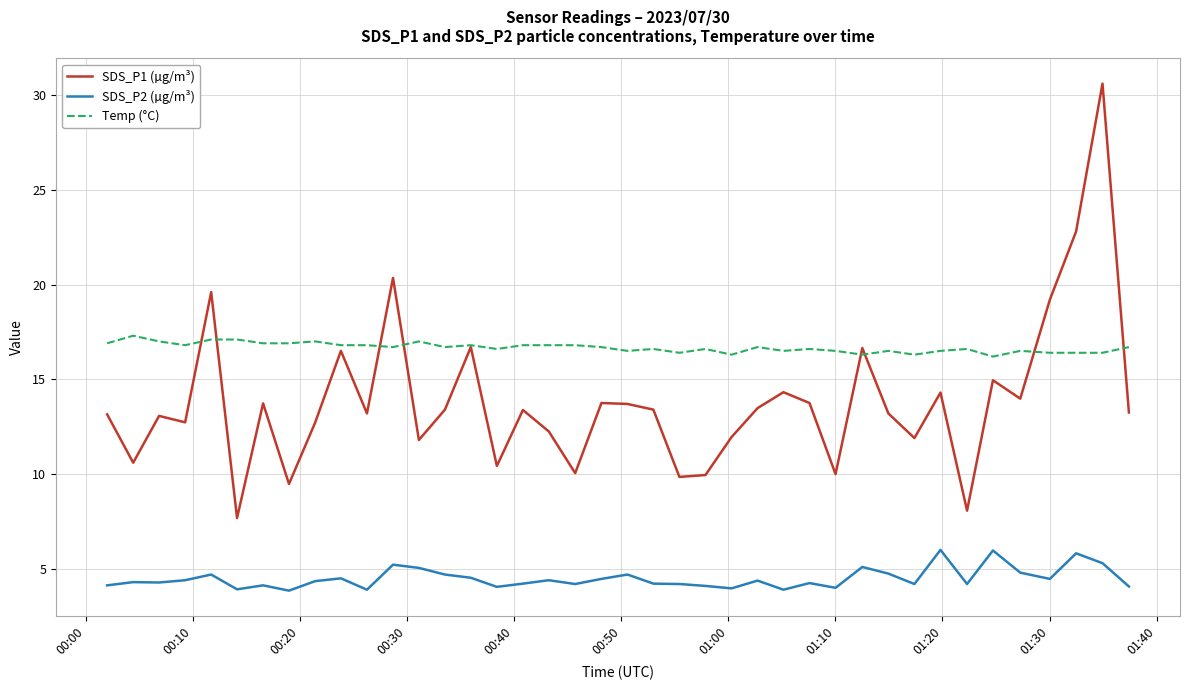

List the series in order of their peak value, highest first.

SDS_P1 (µg/m³), Temp (°C), SDS_P2 (µg/m³)